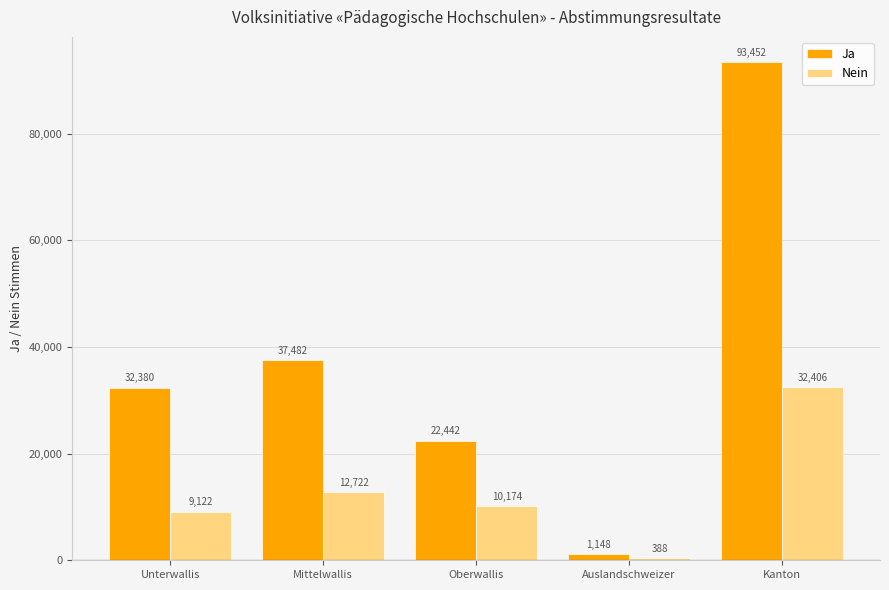

What is the label of the 4th bar from the right?

Mittelwallis